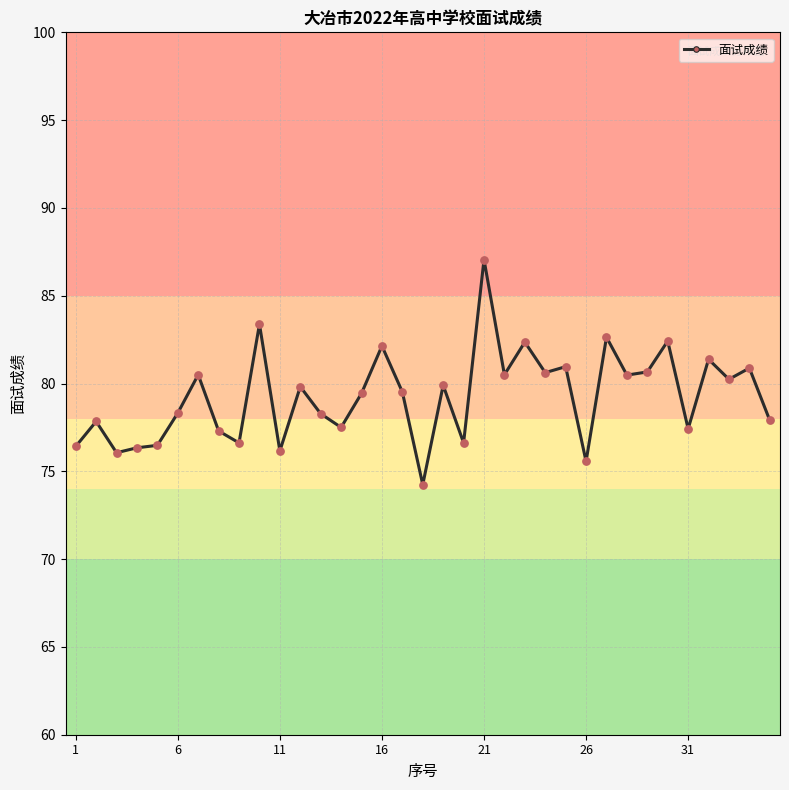

What is the value of the 19th point from the left?

79.9